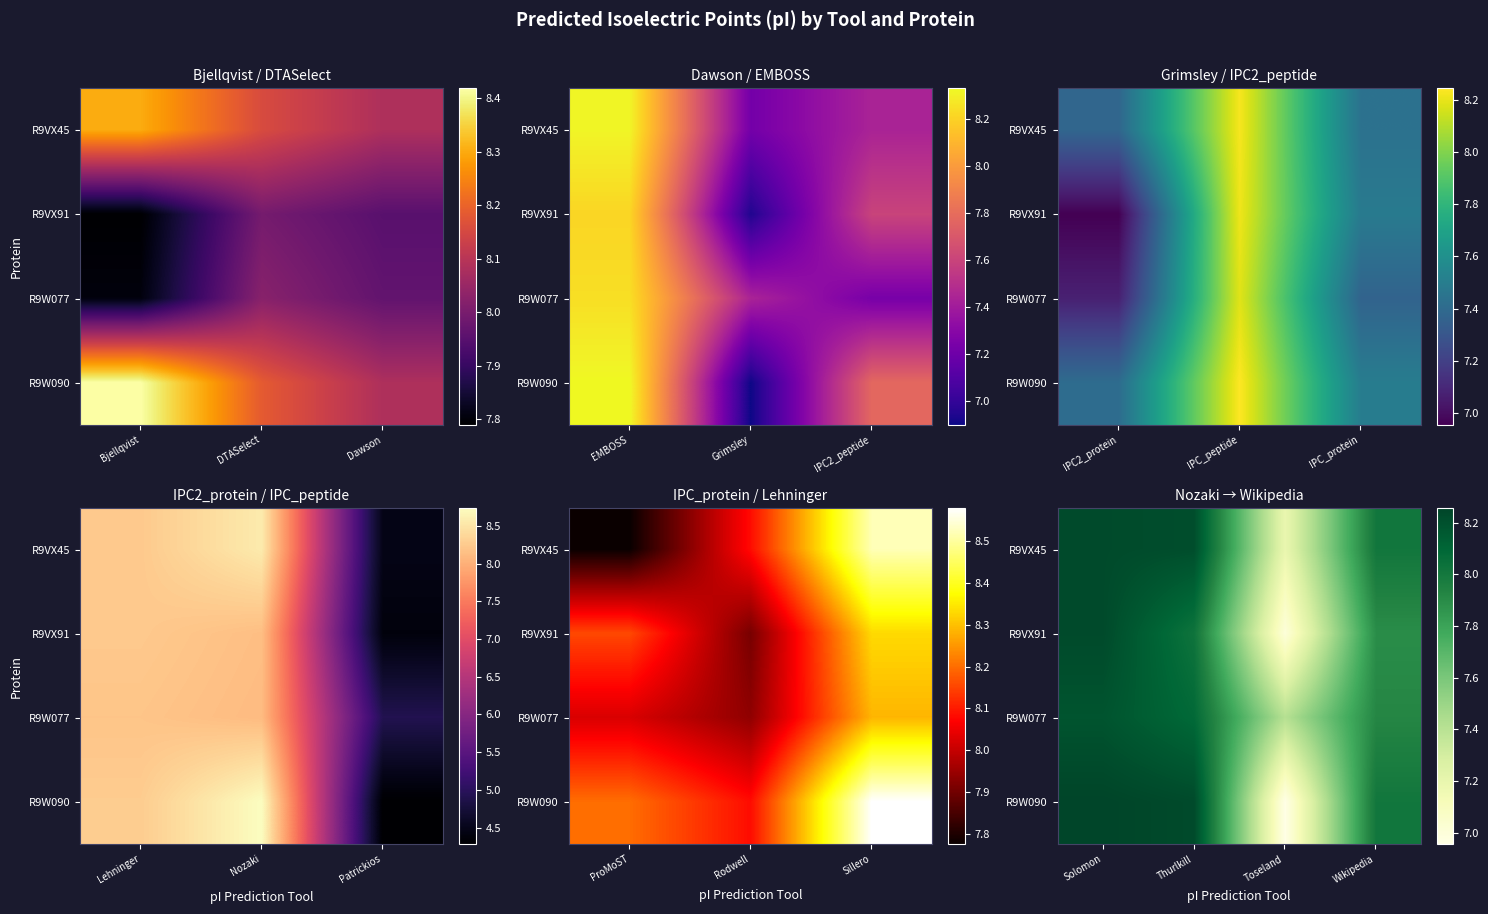

At which category is the sum across all series the highest?

Solomon